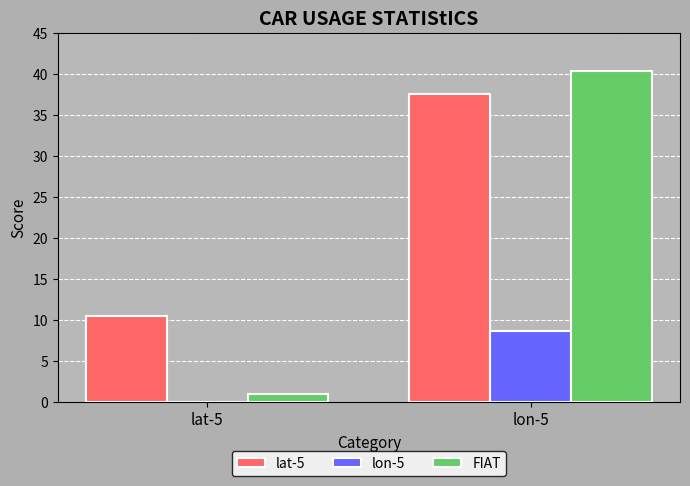

Reading left to right, extract all data points from this chart.

lat-5: lat-5=10.5	lon-5=37.5
lon-5: lat-5=0.0	lon-5=8.7
FIAT: lat-5=0.9	lon-5=40.3